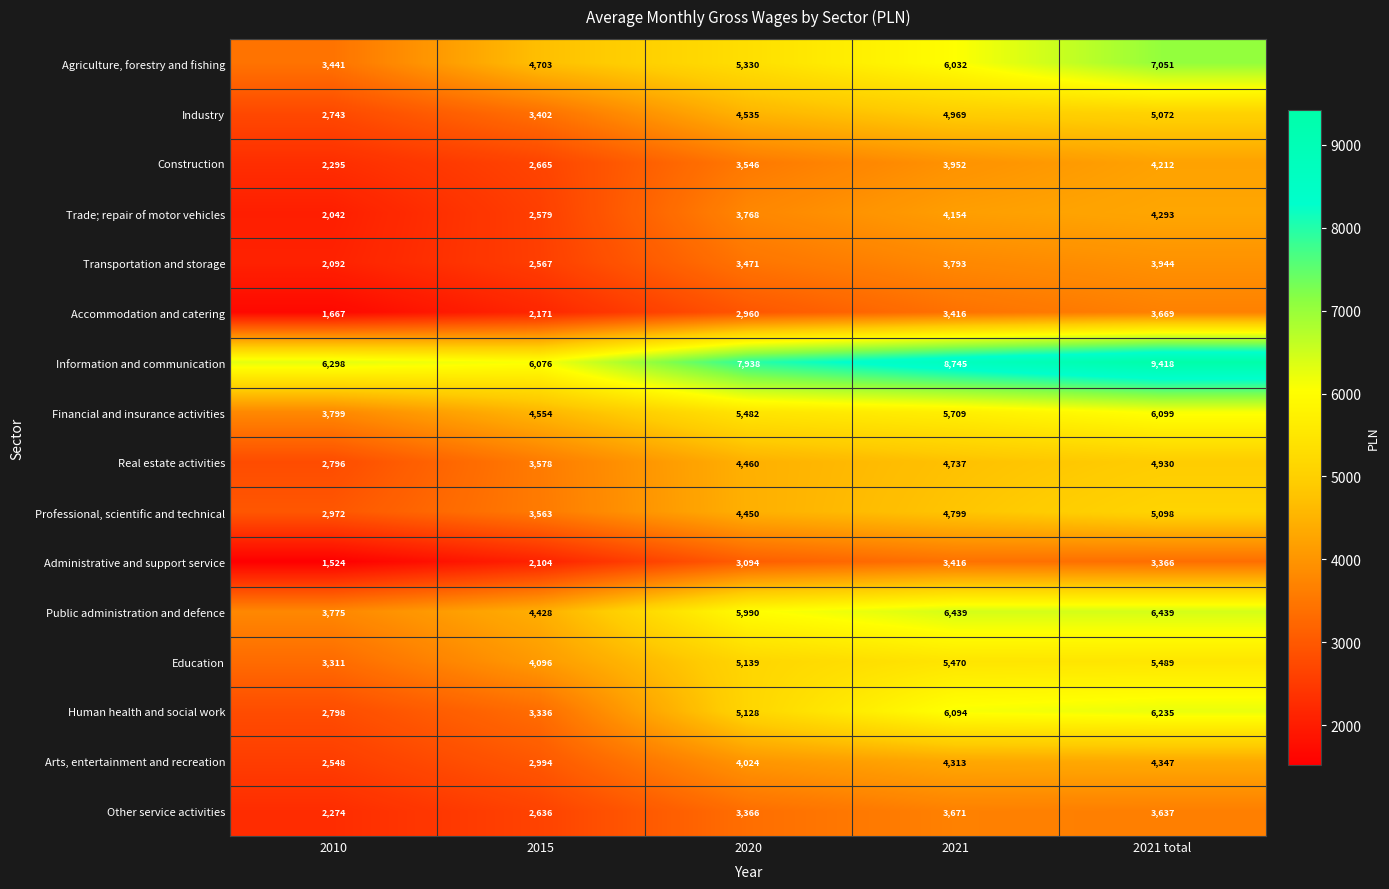

Between 2010 and 2020, which series saw the biggest shift?

Human health and social work